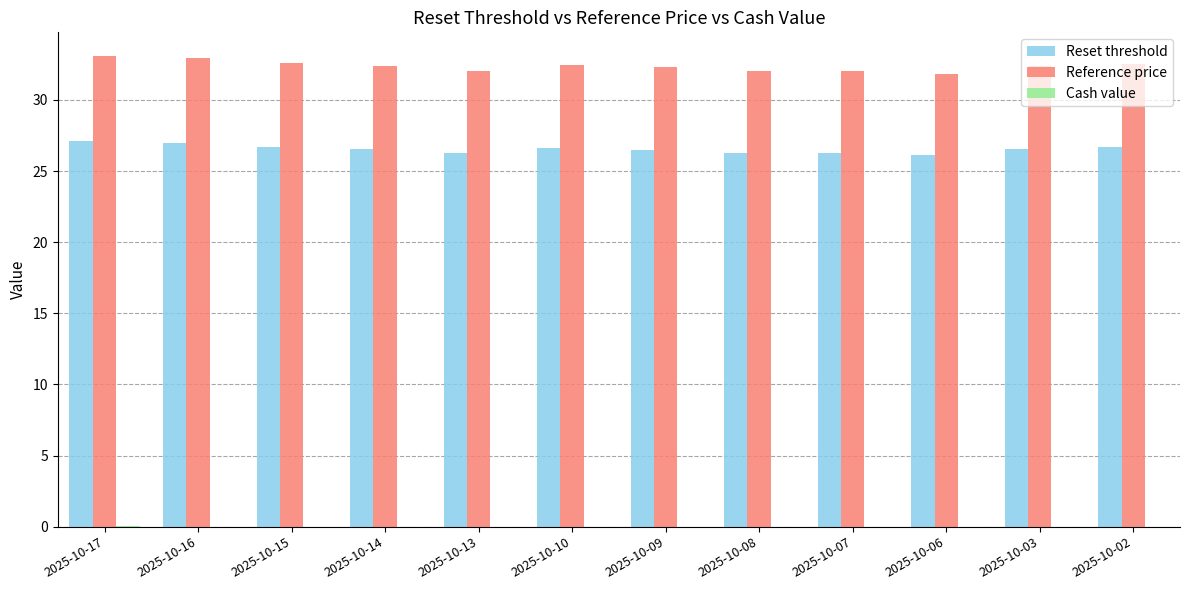

What is the greatest value displayed?

33.1